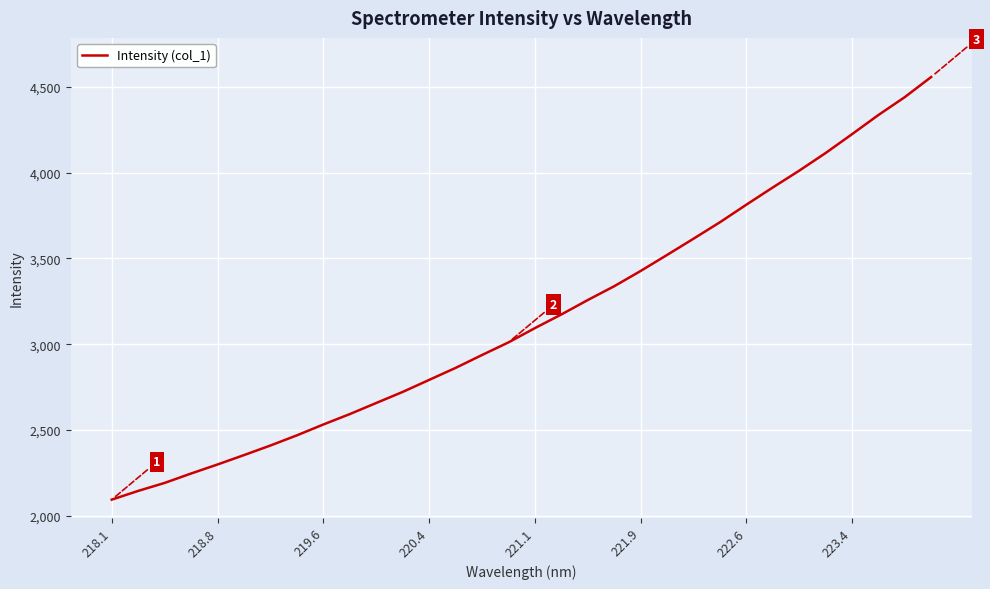

How many lines are shown in the chart?

1